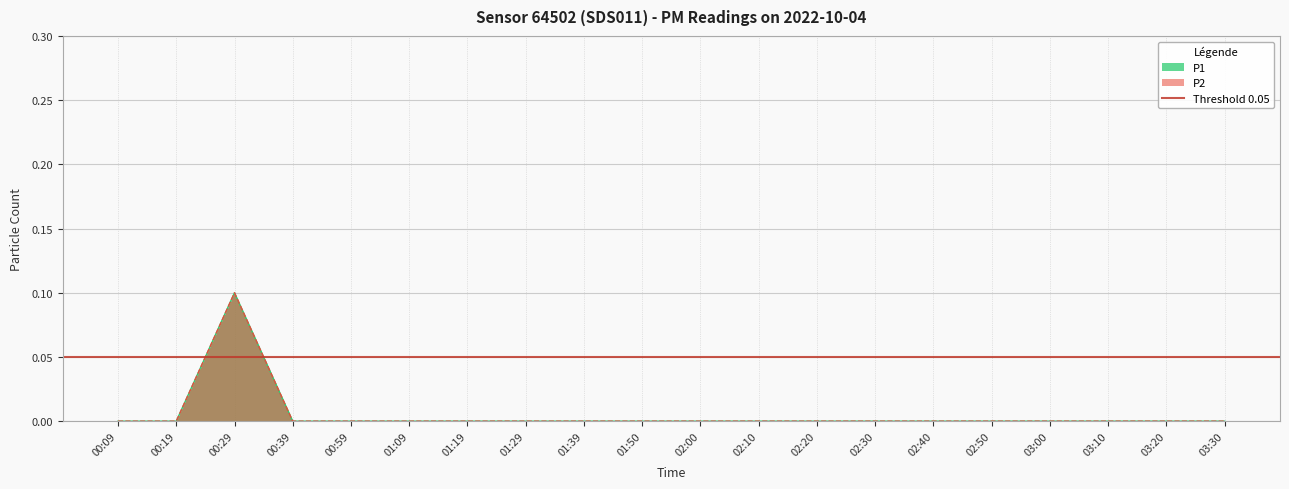

Where is the first local maximum for P2?

00:29